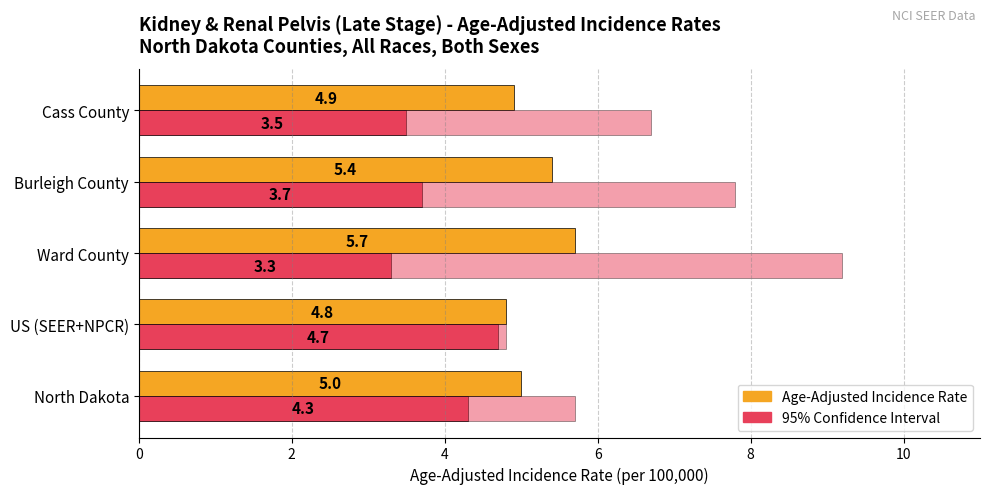

How many distinct data groups are displayed?

3